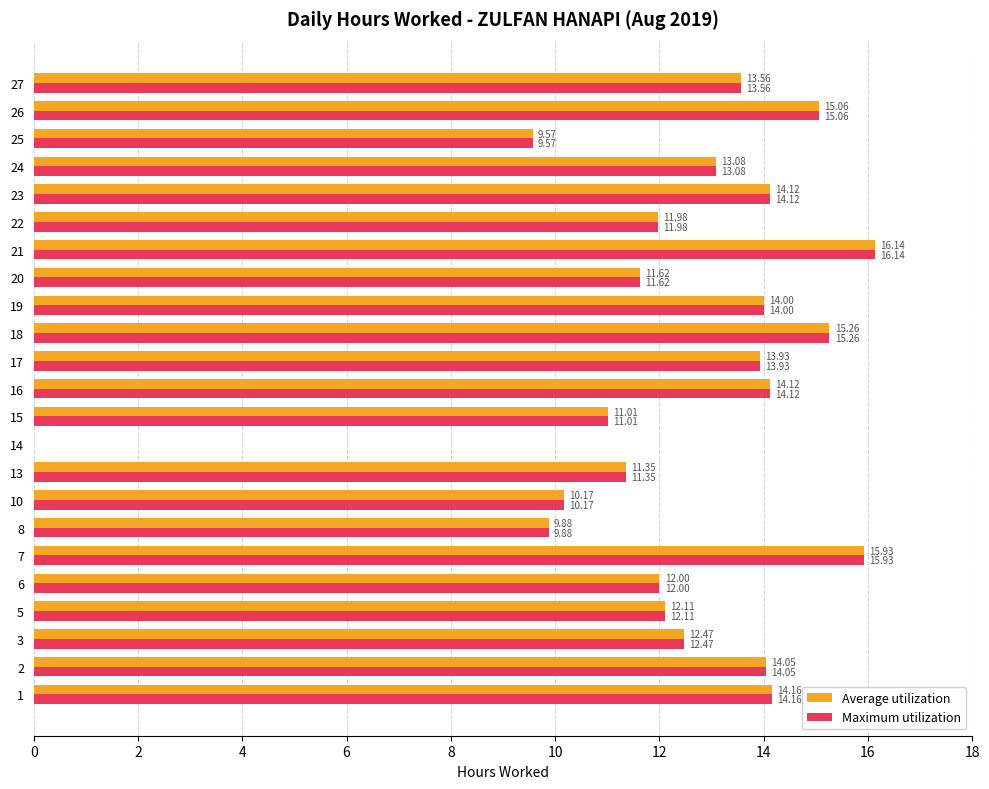

What is the total value across all series at 17?

27.9